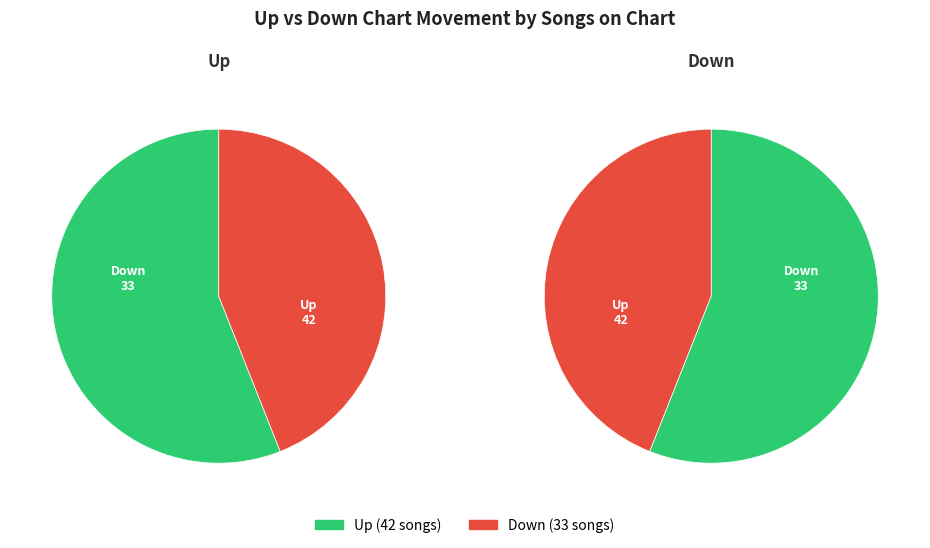

What percentage is the down slice, to the nearest percent?

44%